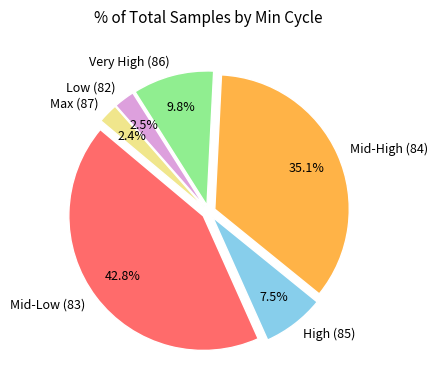

What is the largest slice in the pie chart?

Mid-Low (83)